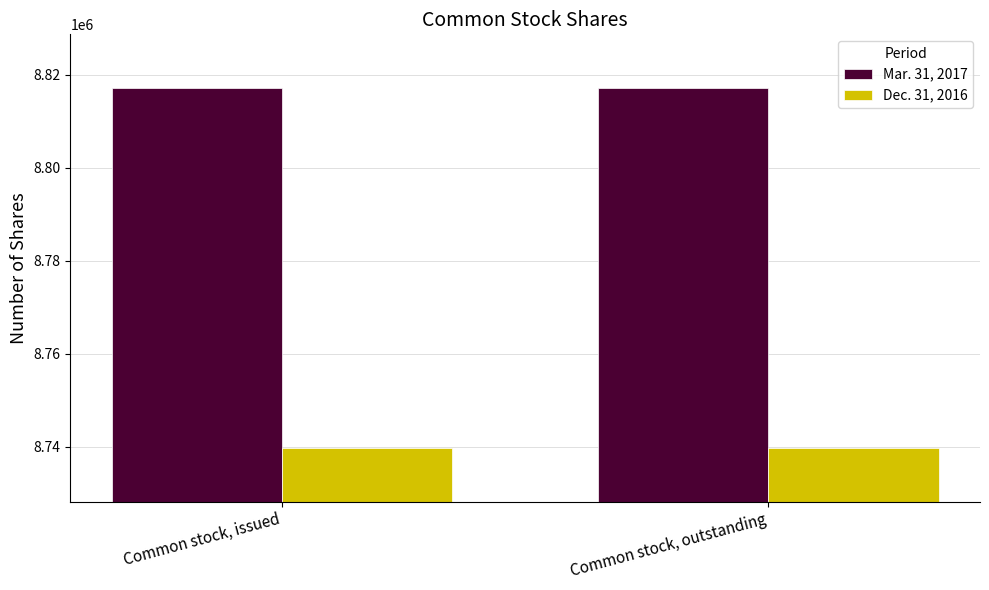

The Dec. 31, 2016 series shows 8739836 at Common stock, outstanding. True or false?

True